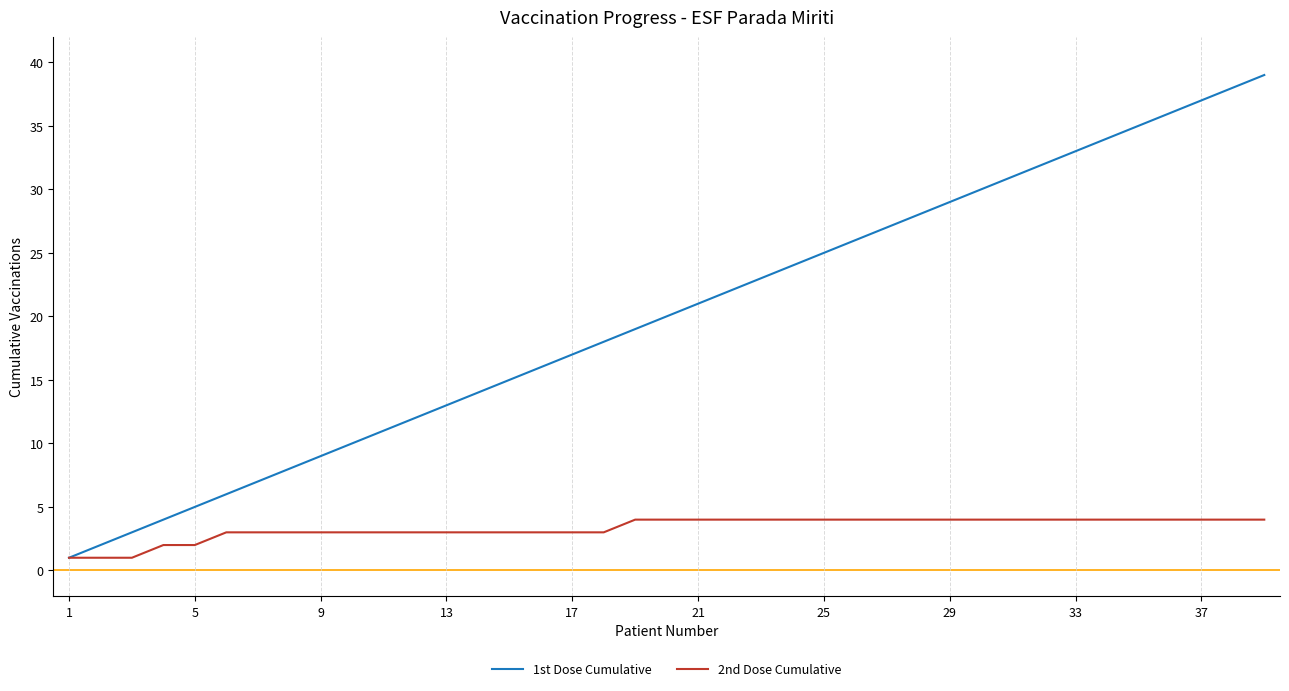

Which series has the largest range (max minus min)?

1st Dose Cumulative